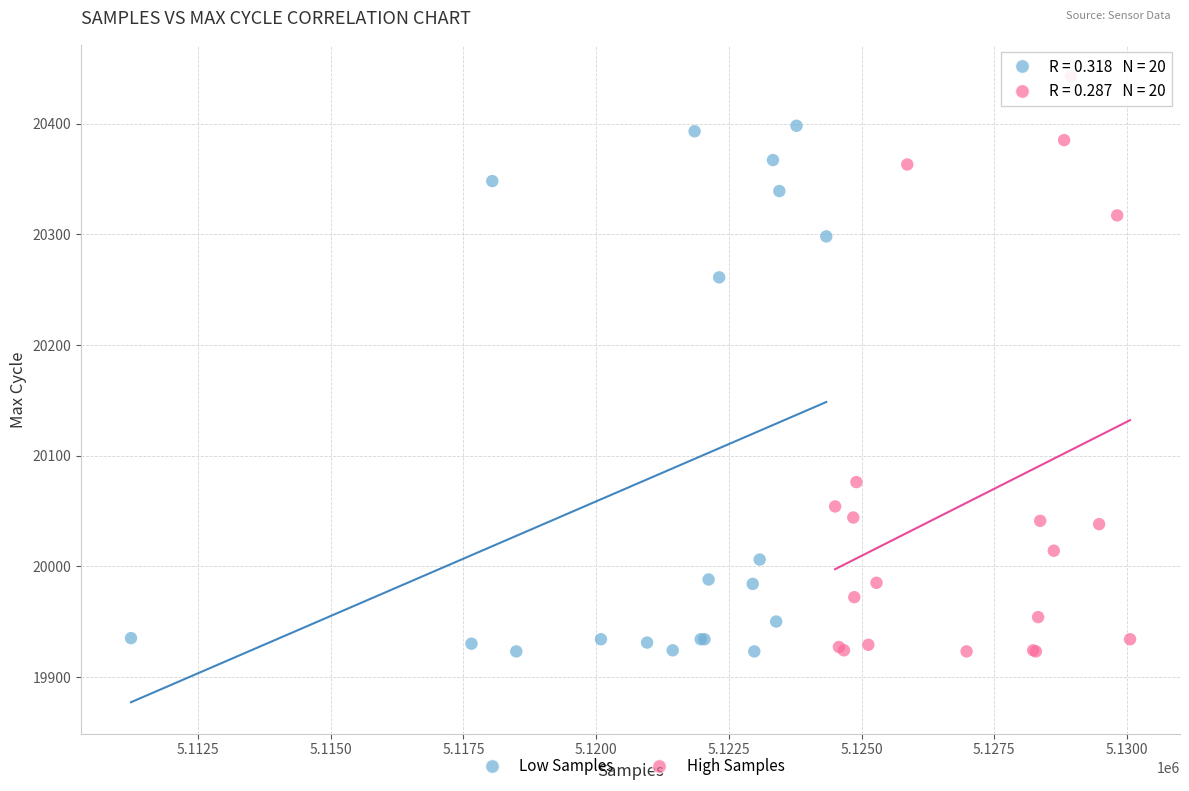

Which series contains the highest Y value?

High Samples